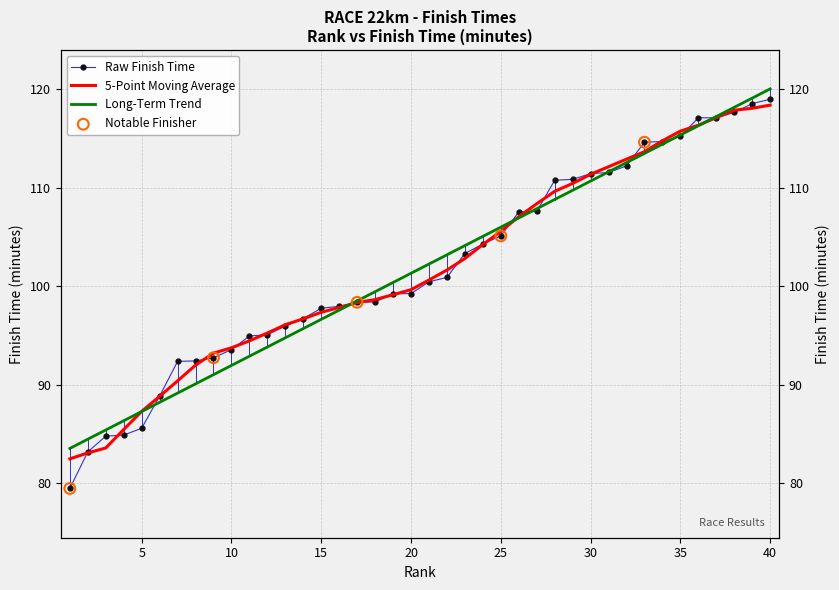

Approximately how many times larger is the value at 1 compared to 37?

0.7